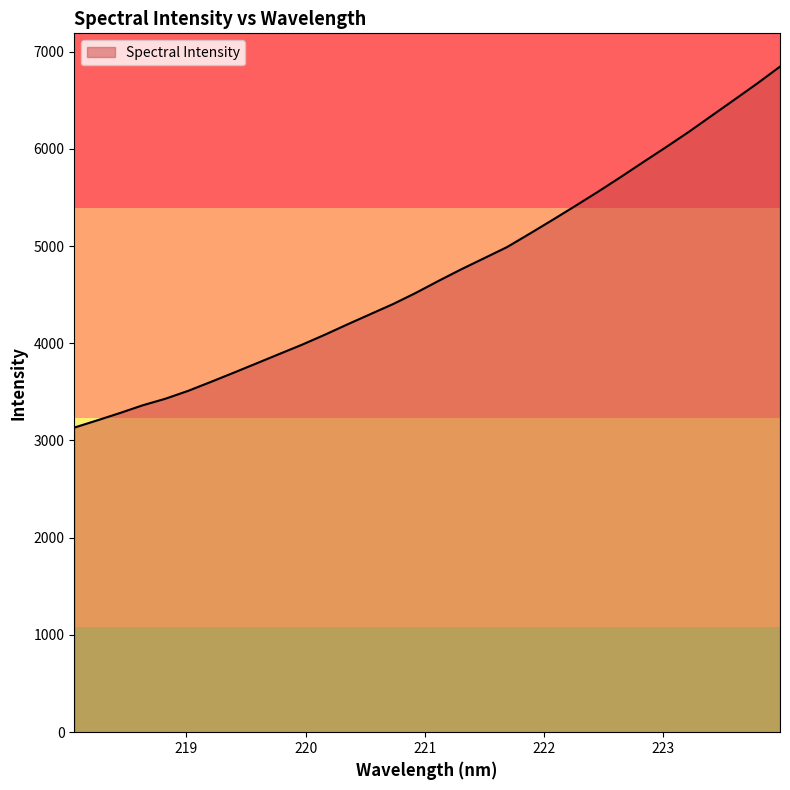

What is the difference between the maximum and minimum values?

3712.3